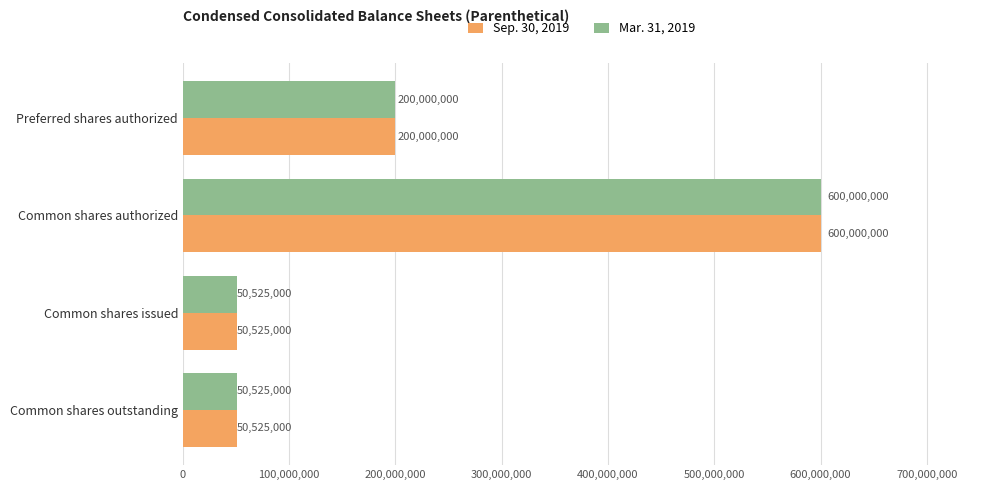

At how many categories does at least one series exceed 267795047?

1